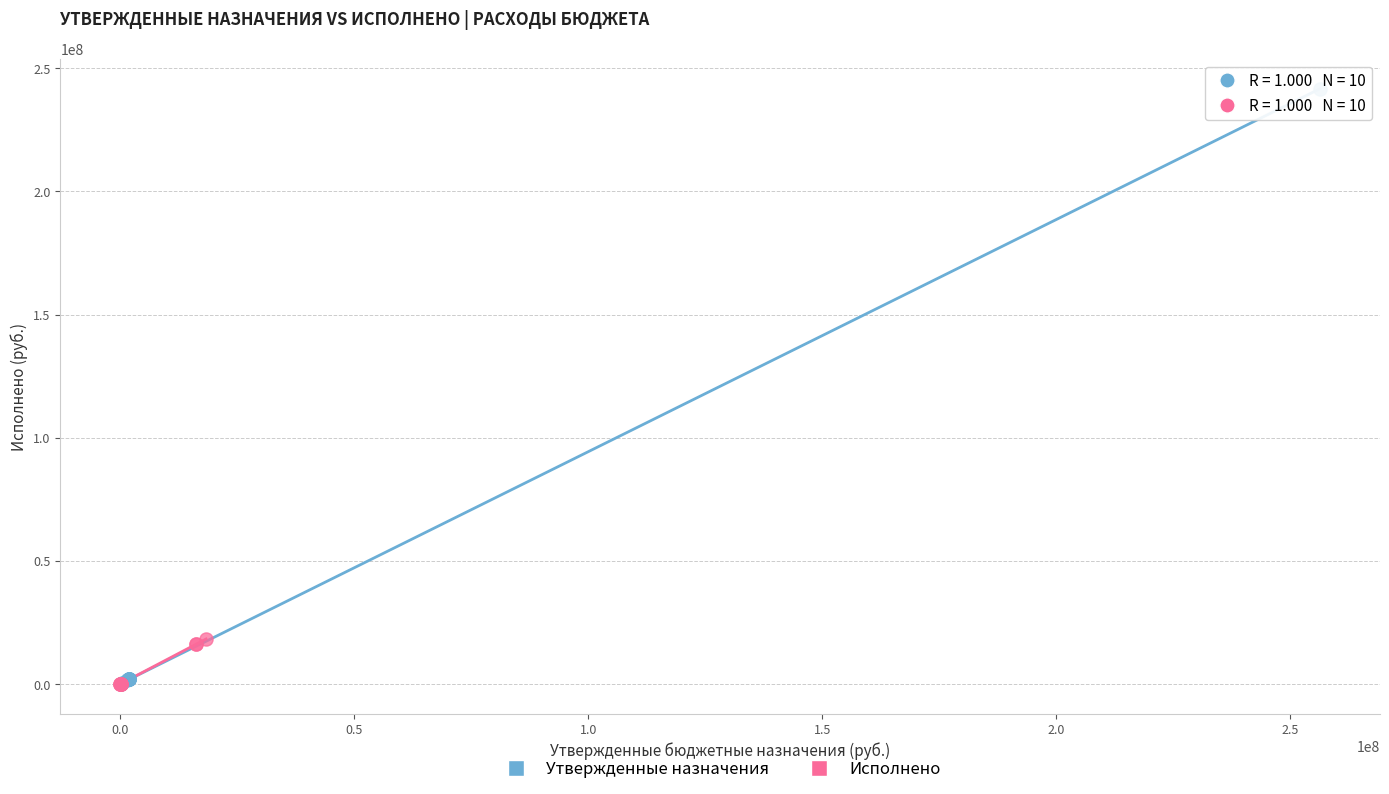

Which series has the largest Y range (max minus min)?

Утвержденные назначения